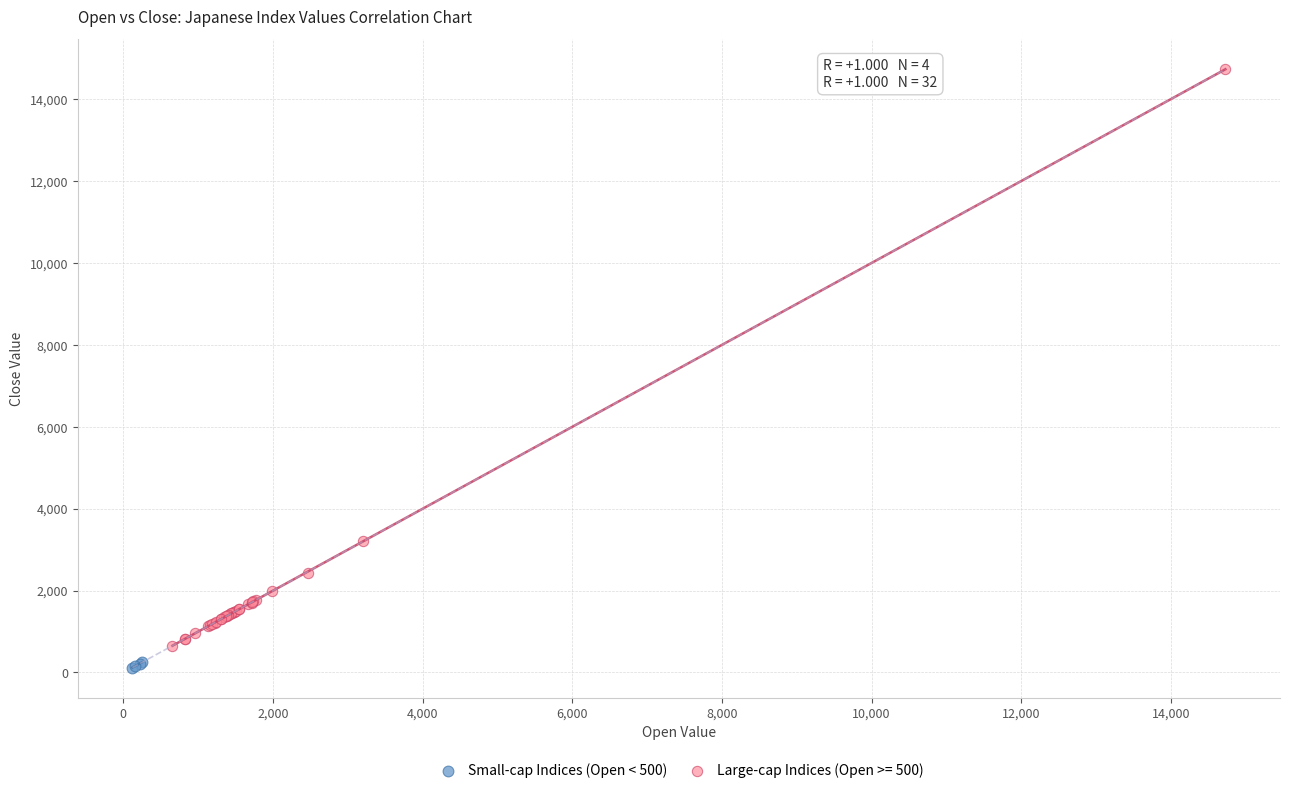

Which series contains the highest Y value?

Large-cap Indices (Open >= 500)